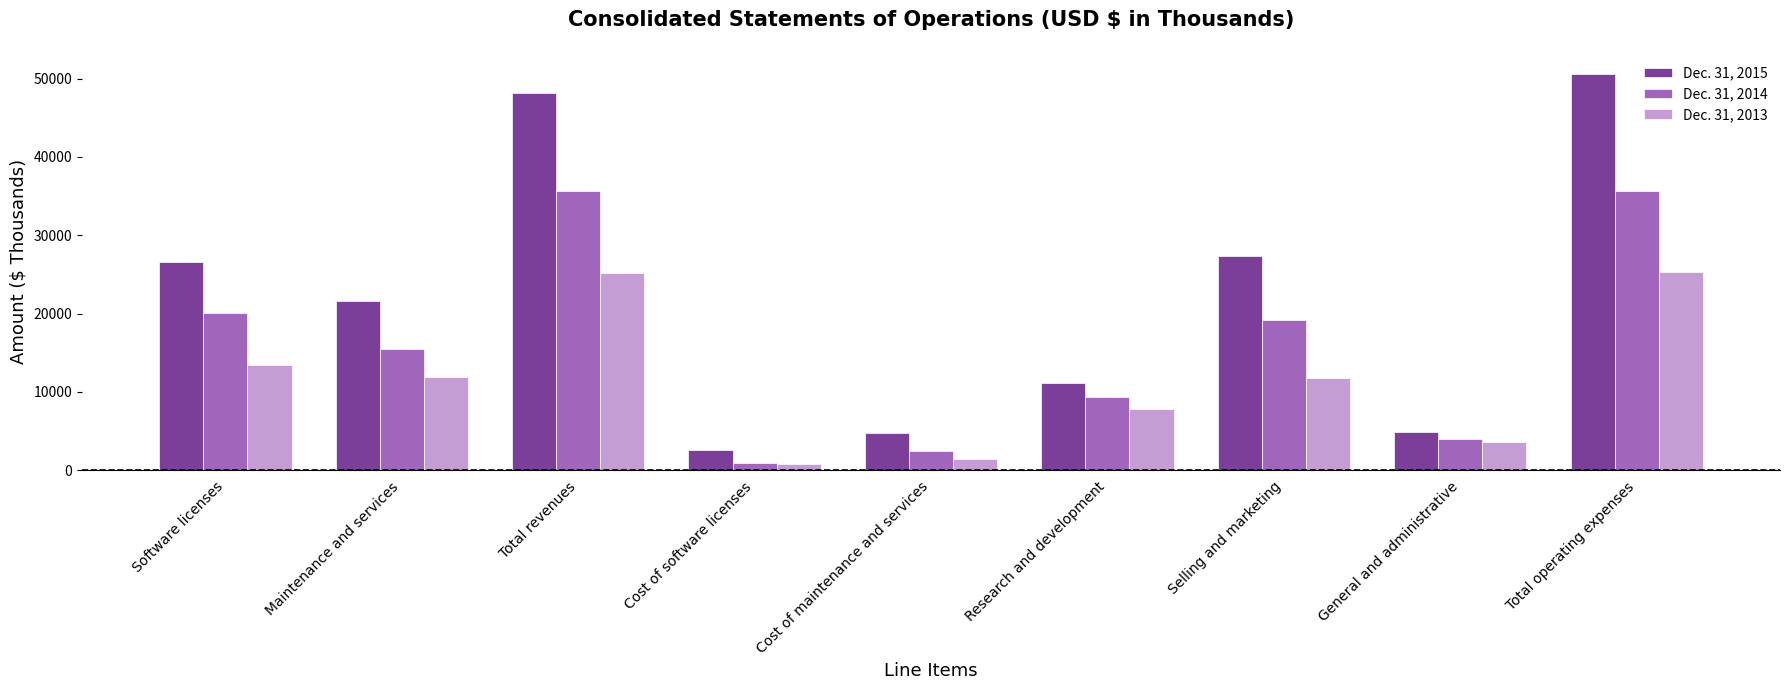

What is the spread (max minus min) of values at Selling and marketing?

15588